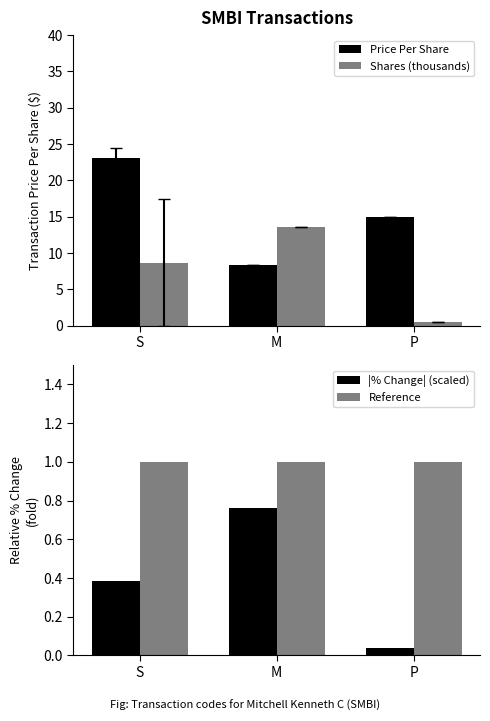

Where is Price Per Share nearest to the value 15?

P